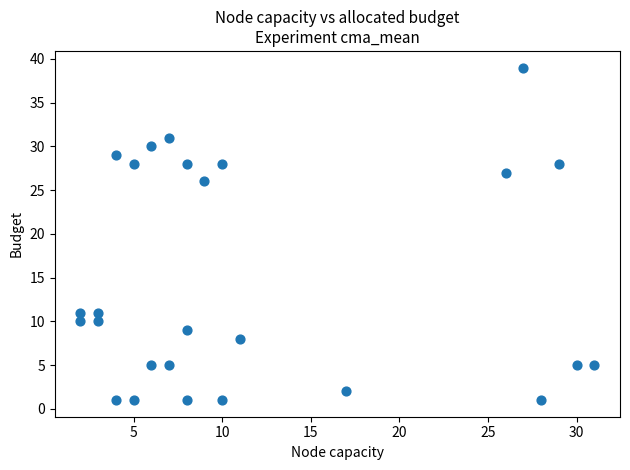

What is the range of X values (max minus min)?

29